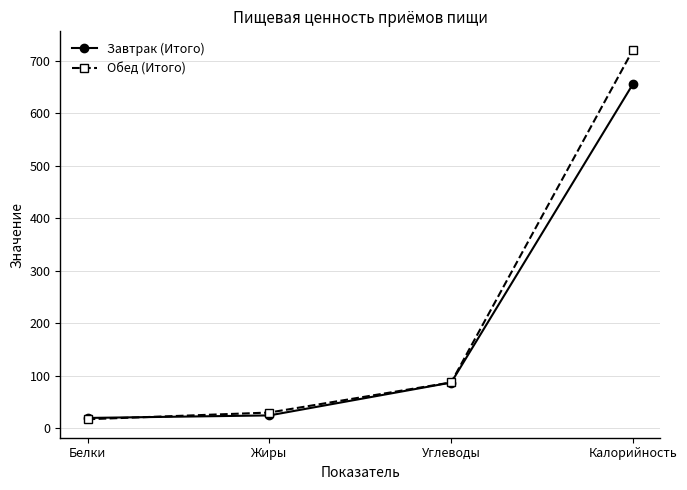

How many values in the Завтрак (Итого) series exceed 87?

2